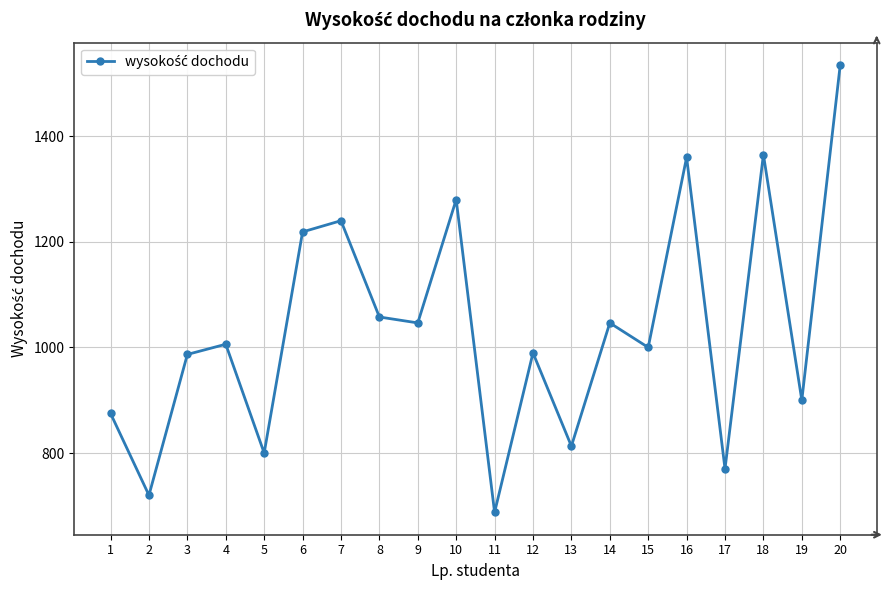

What is the value of the 18th point from the left?

1365.2